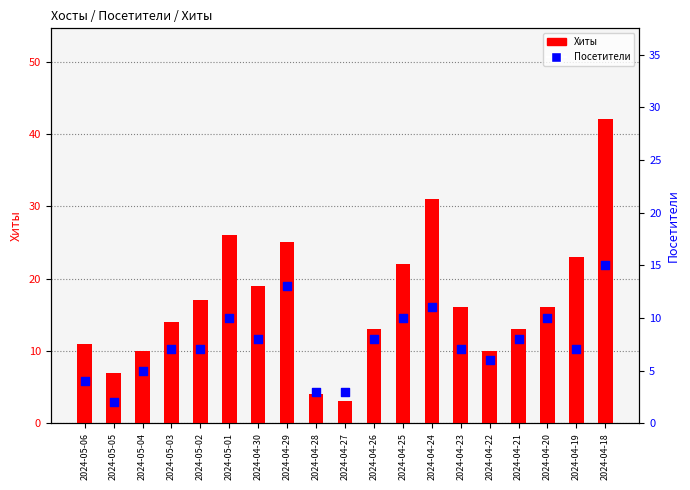

Which series has the largest Y range (max minus min)?

Хиты